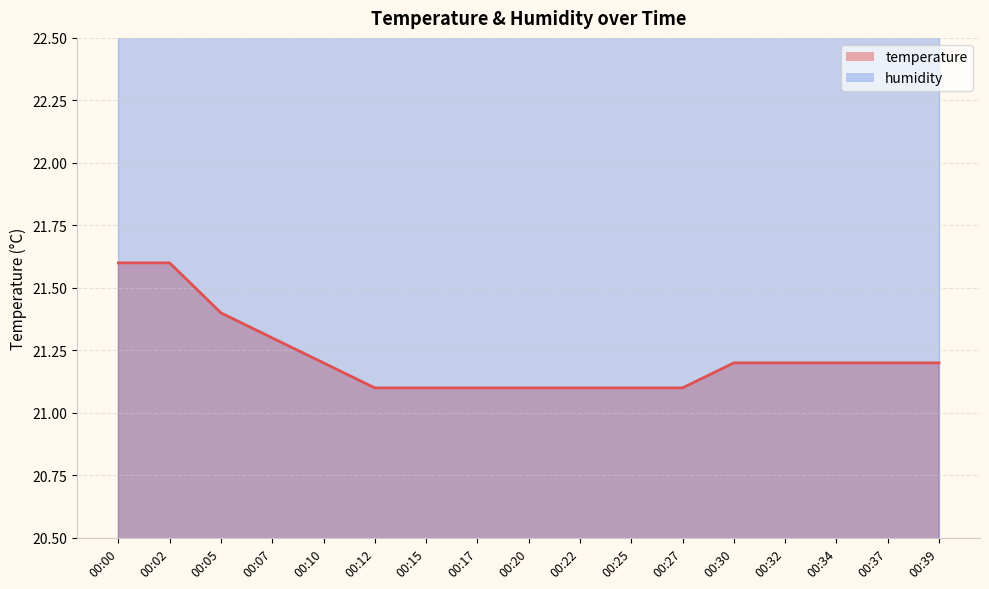

What is the smallest value displayed?

21.1